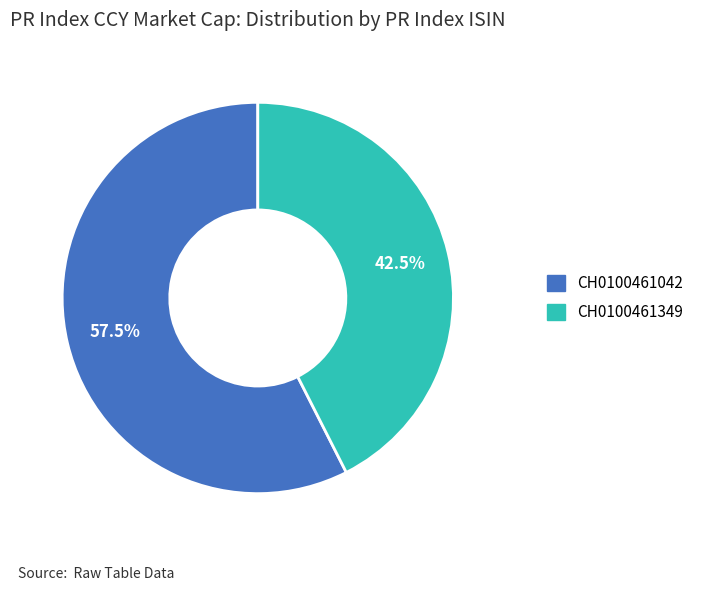

What portion of the pie excludes CH0100461349?

57.5%